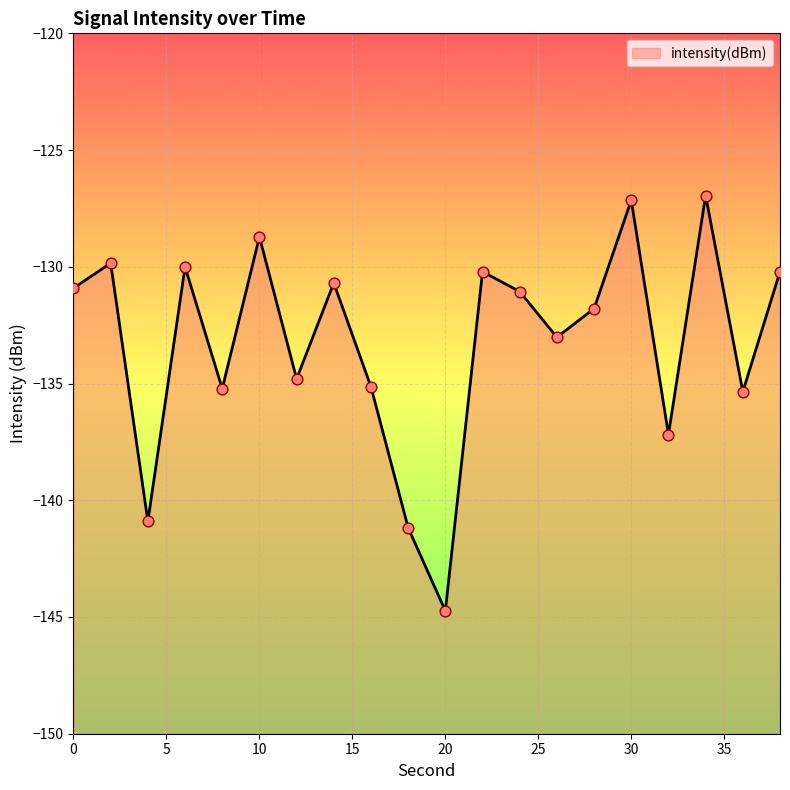

Between 4 and 34, which is larger?

34